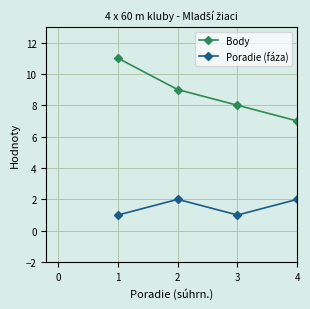

What is the value of the Poradie (fáza) point at the 3rd from the left?

1